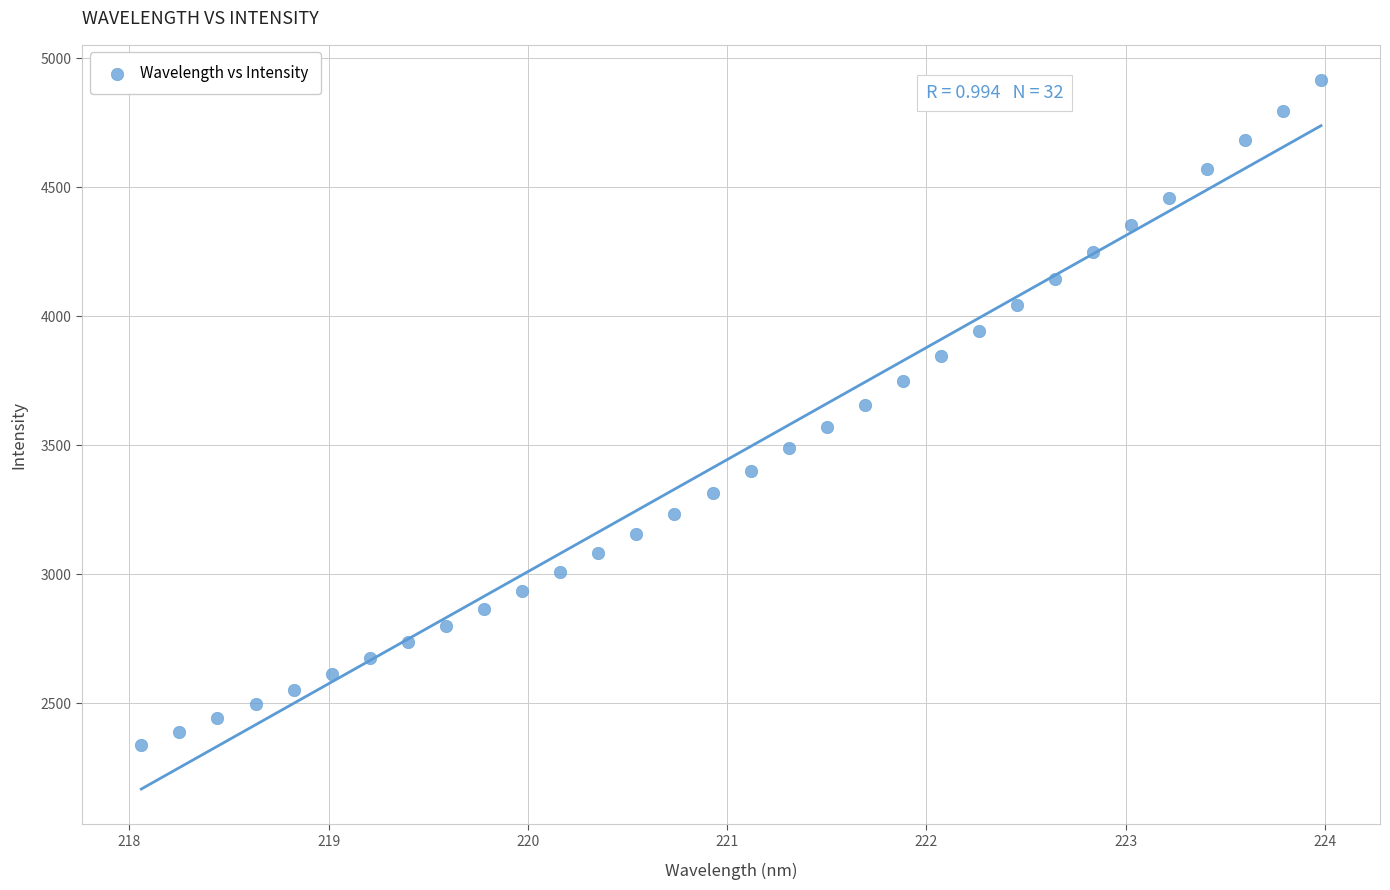

What is the range of Y values (max minus min)?

2574.7